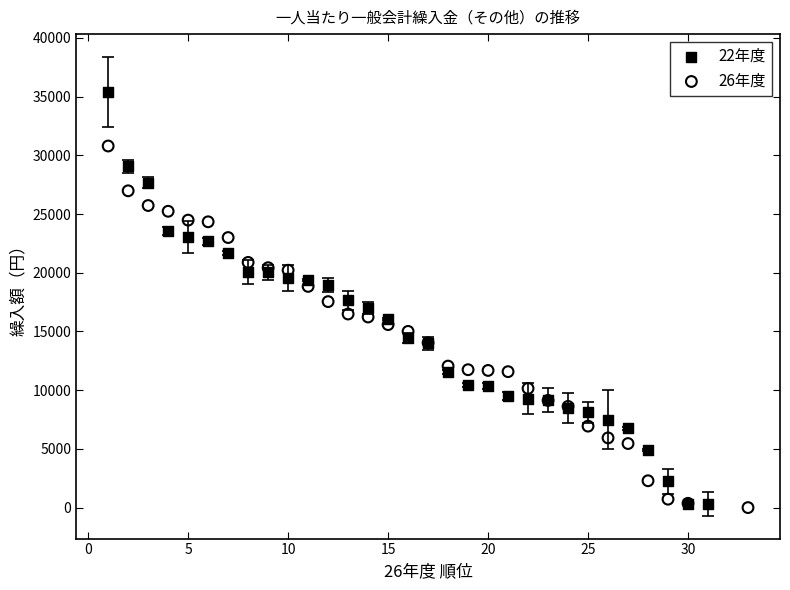

Which series reaches the maximum Y coordinate?

22年度